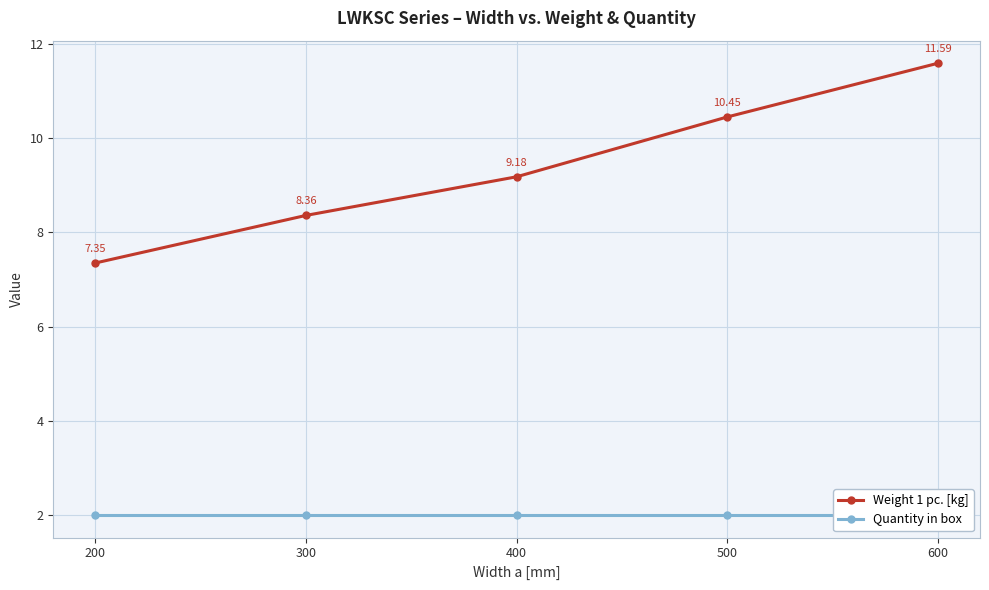

True or false: Weight 1 pc. [kg] has more than 2 interior local peaks.

False